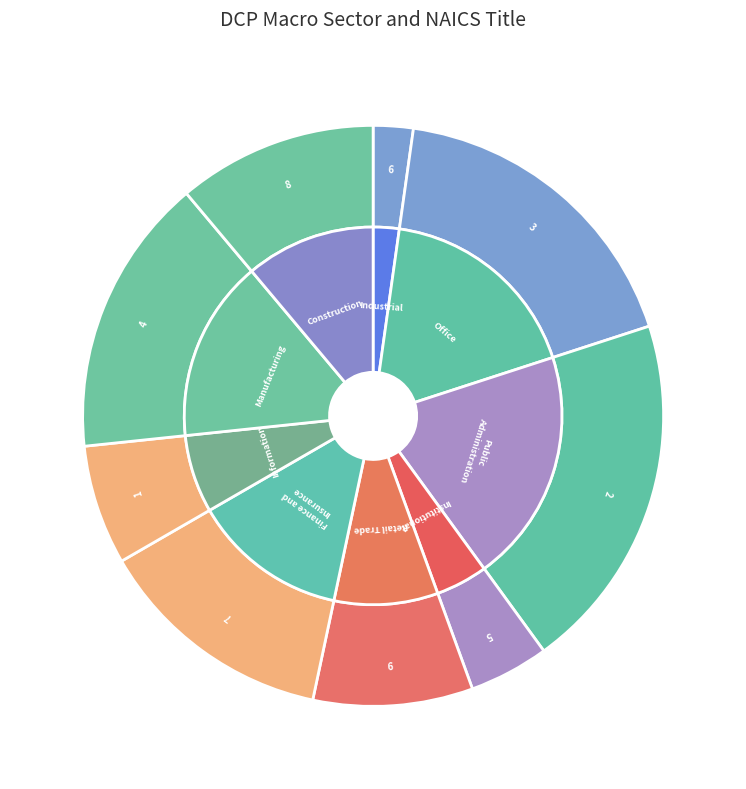

How many segments does this pie chart have?

9